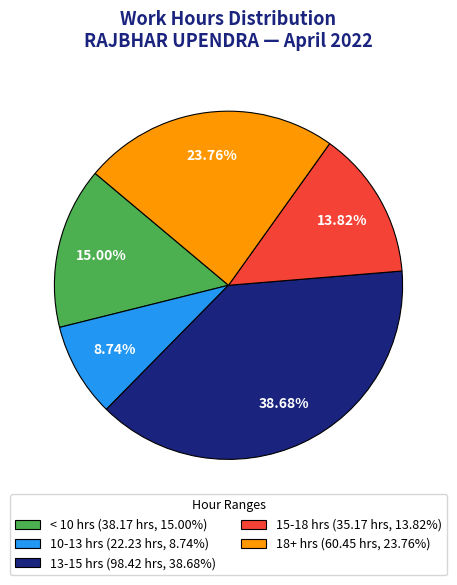

Rank the categories by value from highest to lowest.

13-15 hrs (98.42 hrs, 38.68%), 18+ hrs (60.45 hrs, 23.76%), < 10 hrs (38.17 hrs, 15.00%), 15-18 hrs (35.17 hrs, 13.82%), 10-13 hrs (22.23 hrs, 8.74%)